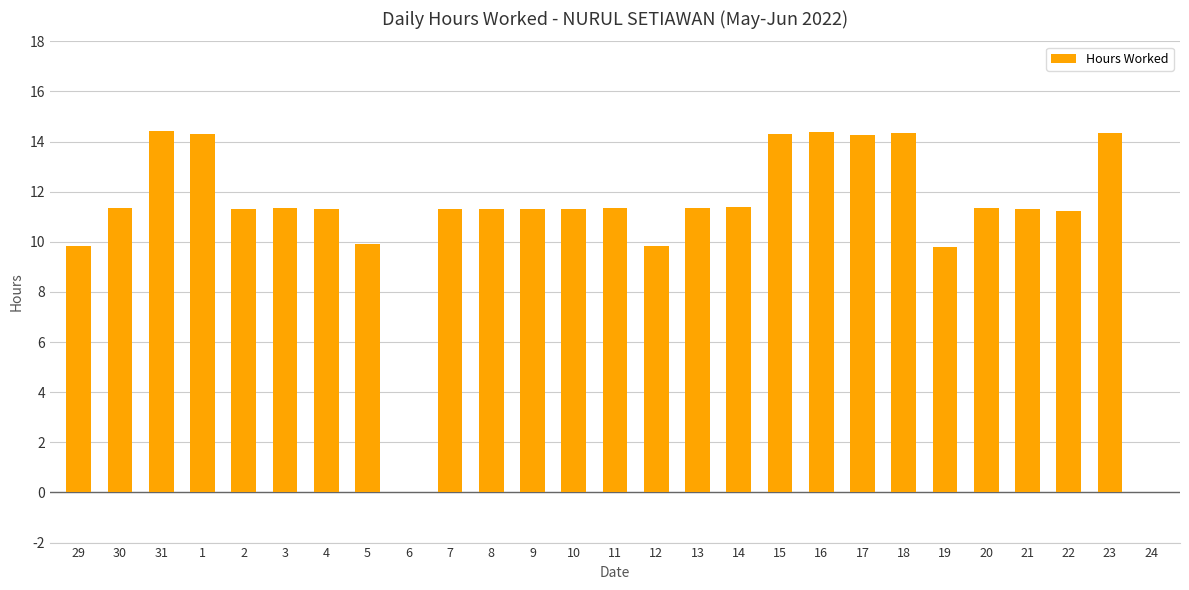

What is the sum of the values at 18 and 7?

25.7